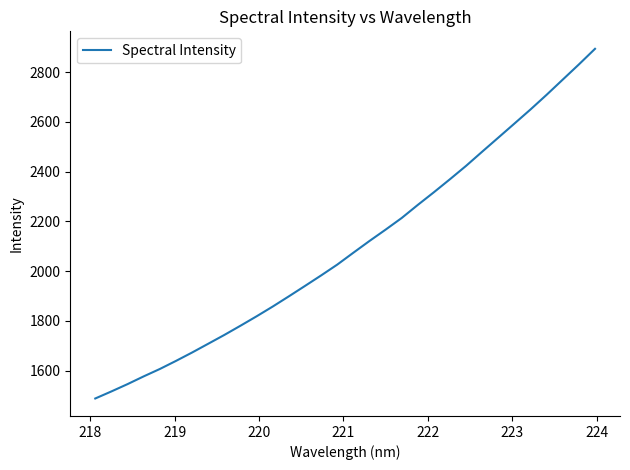

What is the difference between the maximum and minimum values?

1406.1